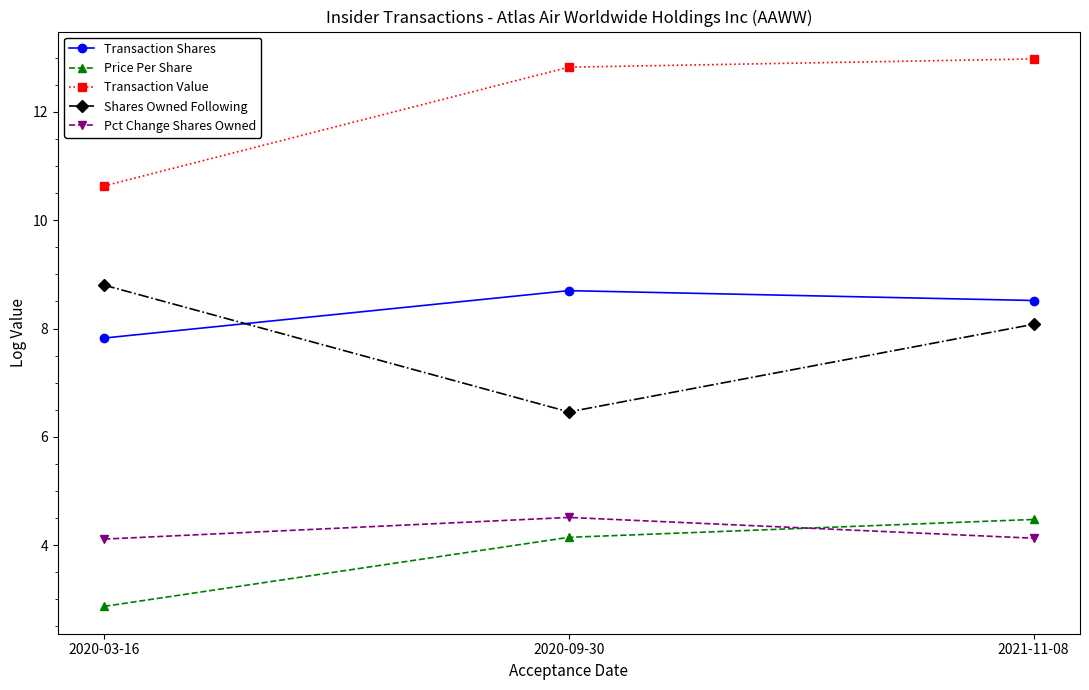

Which series changed the most between 2020-09-30 and 2021-11-08?

Shares Owned Following